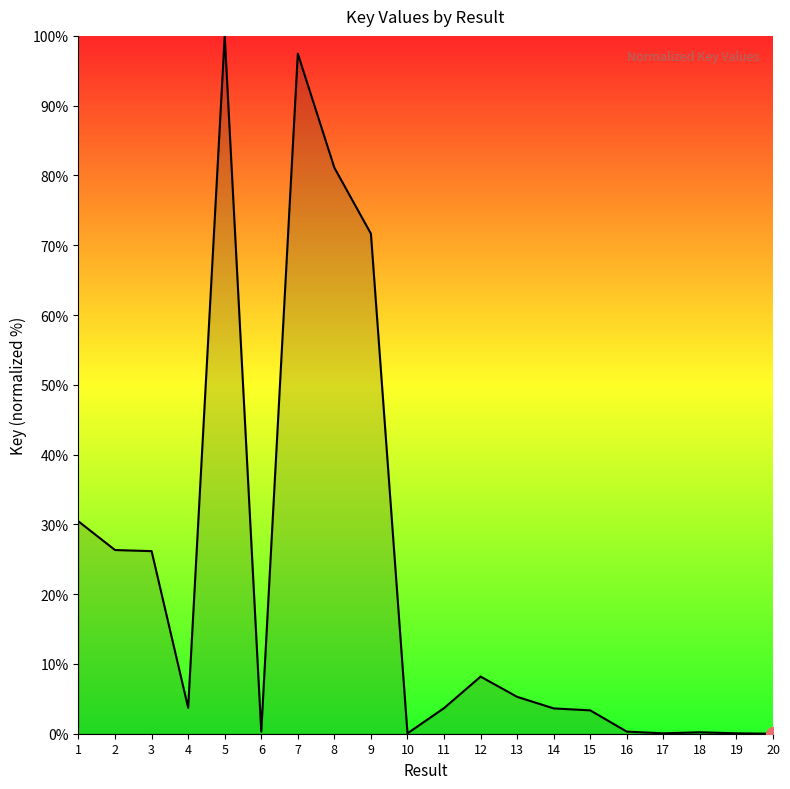

What is the maximum value shown in the chart?

100.0